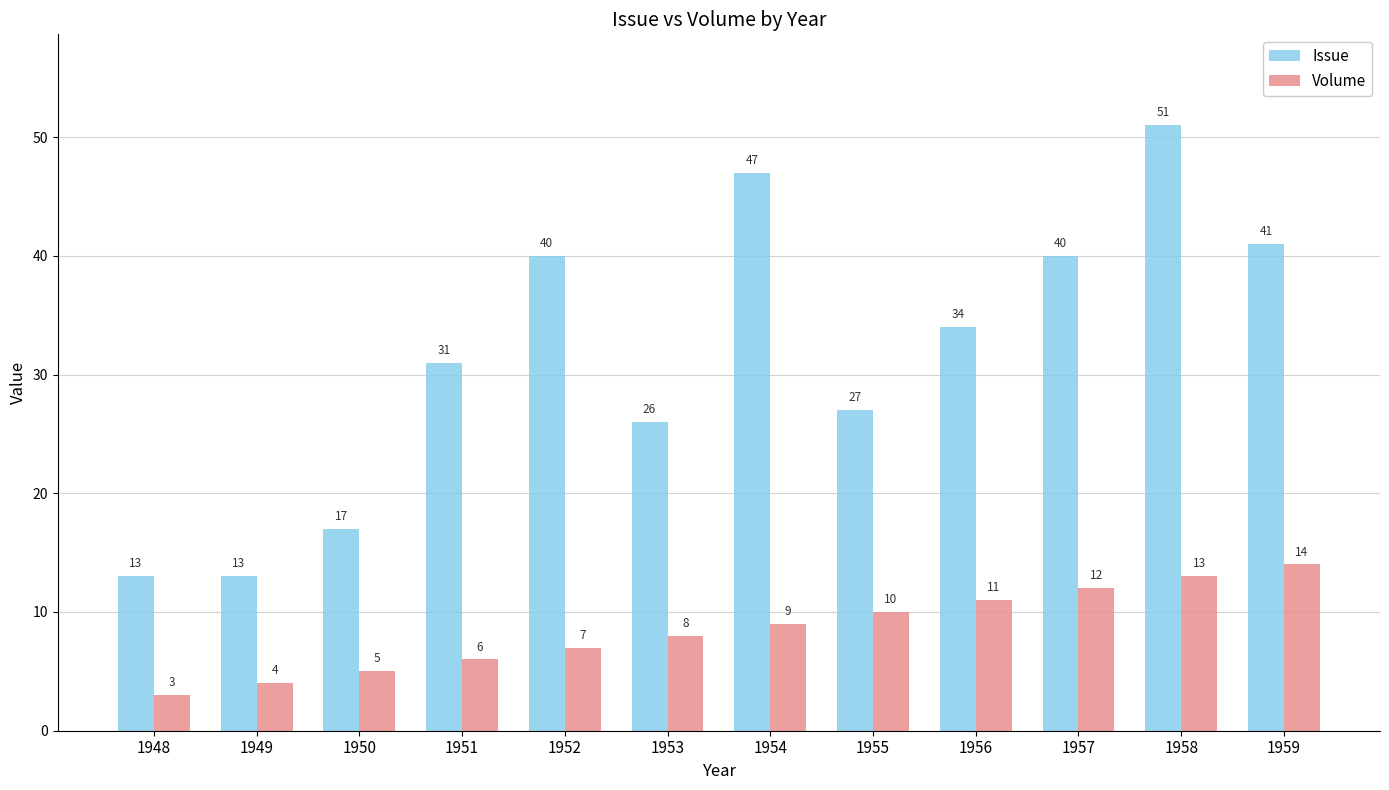

At 1950, list the series in order from largest to smallest.

Issue, Volume